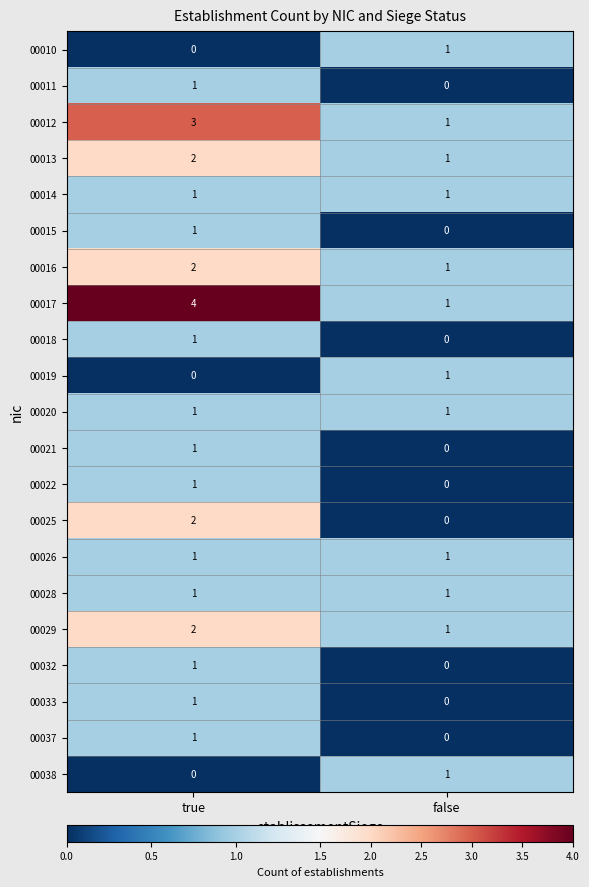

Between true and false, which series saw the biggest shift?

00017